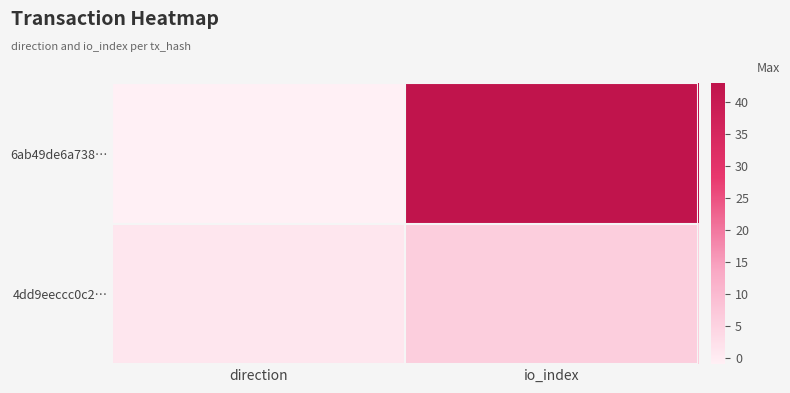

Rank the series by their maximum value, from lowest to highest.

4dd9eeccc0c2…, 6ab49de6a738…